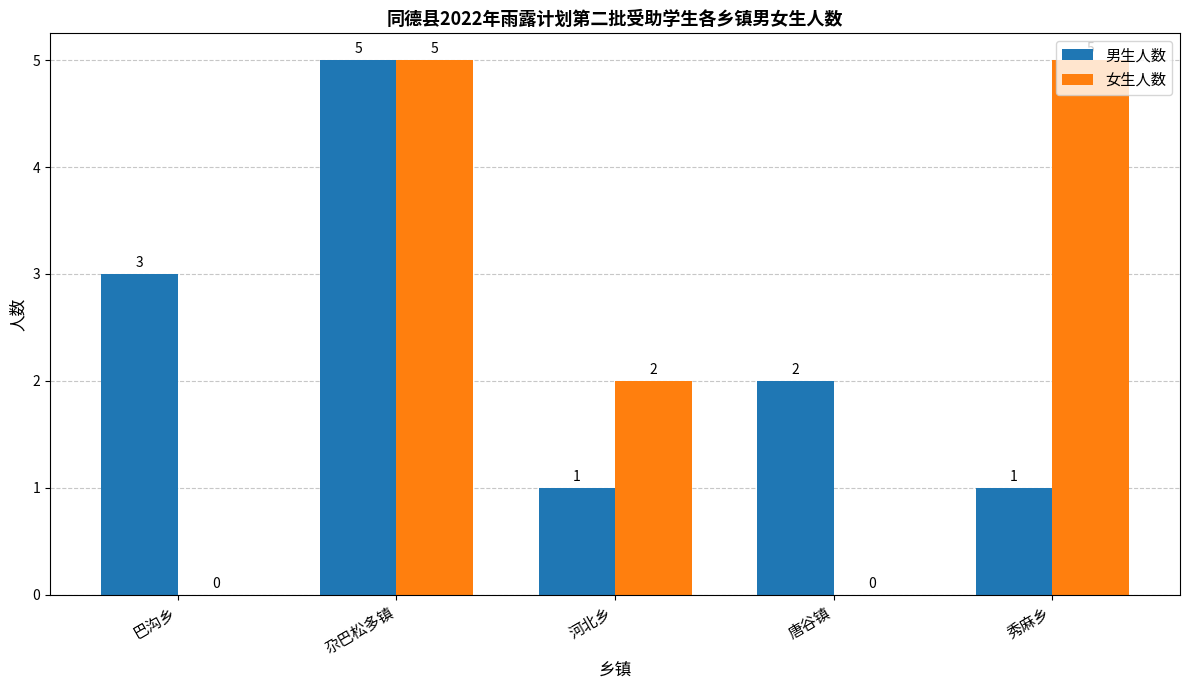

How many groups of bars are there?

5